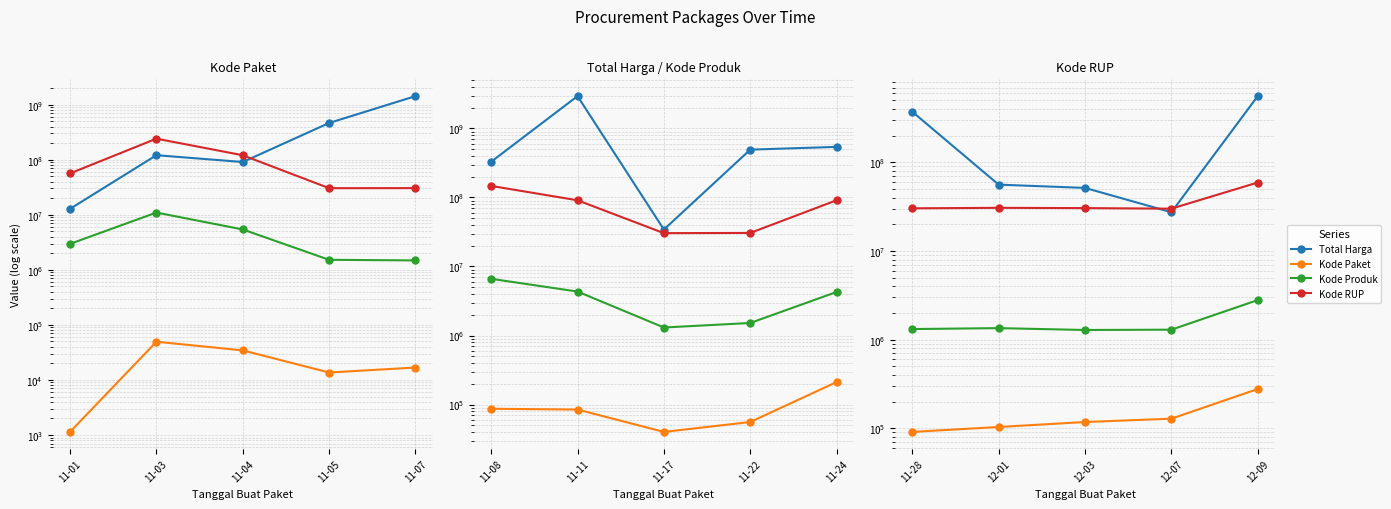

What is the average value of the Kode Paket series?

143727